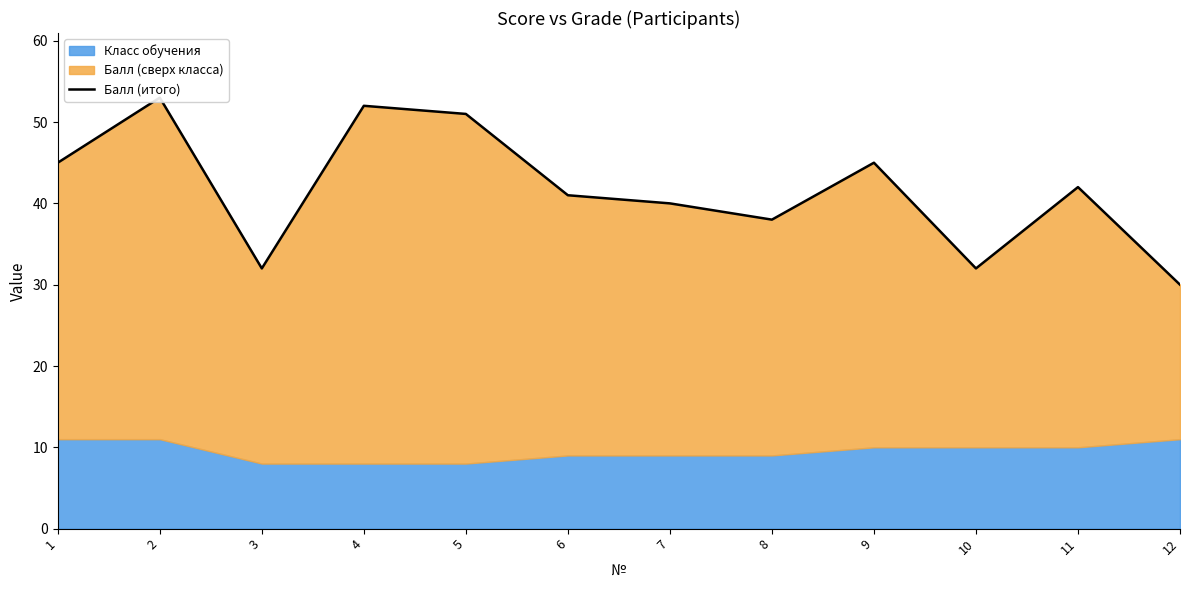

What is the sum of all values?

501